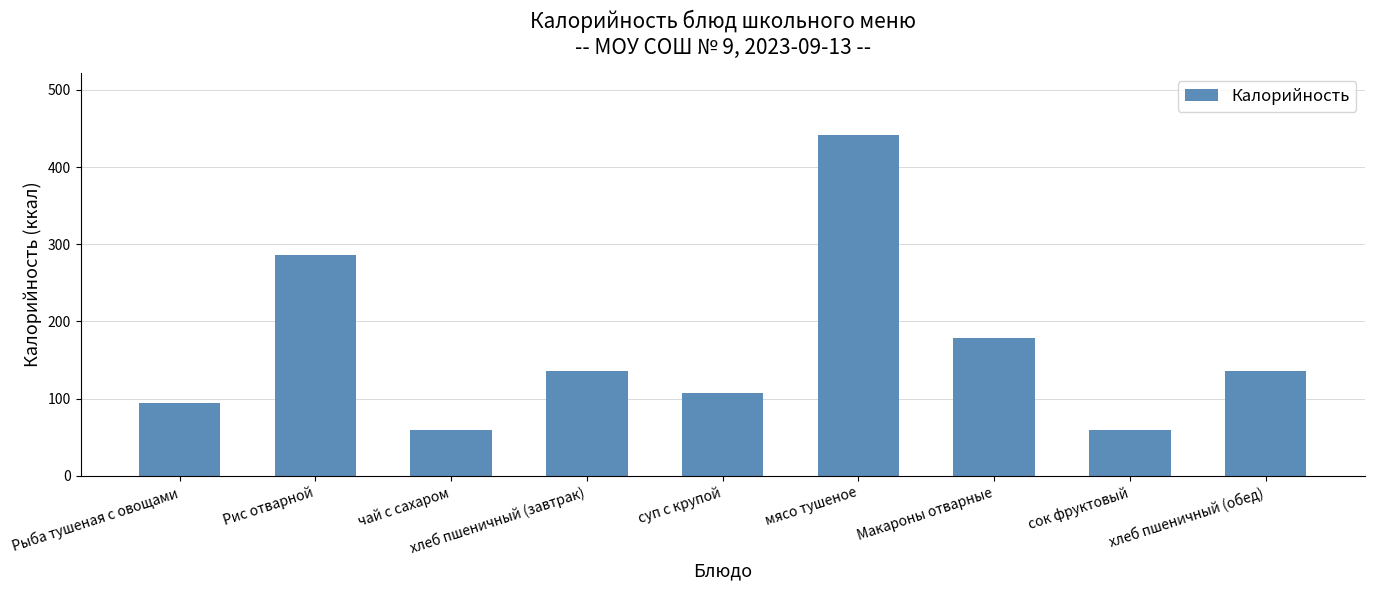

Reading right to left, what are all the values shown in this chart?

хлеб пшеничный (обед)=136.0	сок фруктовый=60.0	Макароны отварные=178.8	мясо тушеное=442.0	суп с крупой=107.0	хлеб пшеничный (завтрак)=136.0	чай с сахаром=60.0	Рис отварной=286.0	Рыба тушеная с овощами=94.4